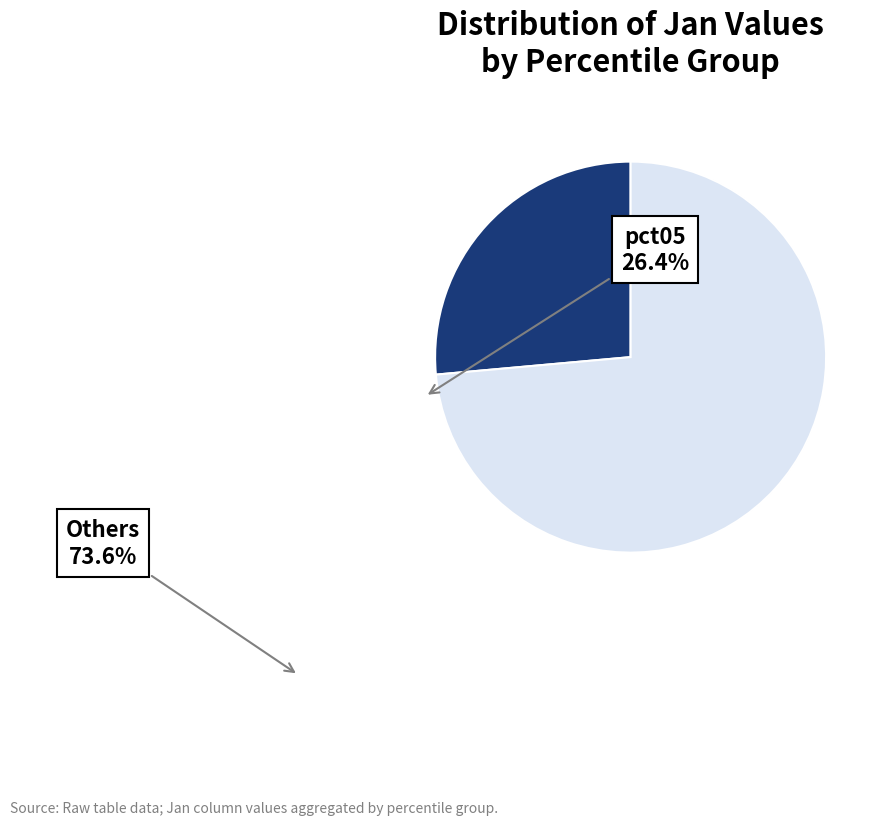

Is there any slice that represents more than half of the pie?

Yes